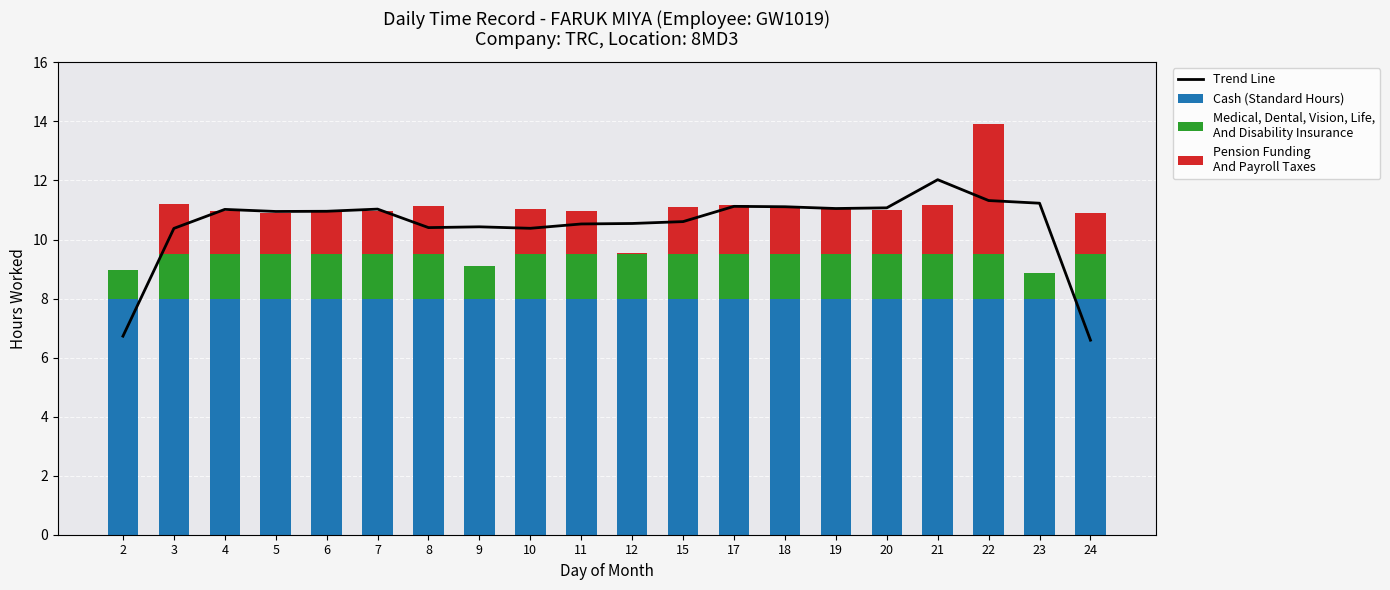

How many series are shown in this chart?

4